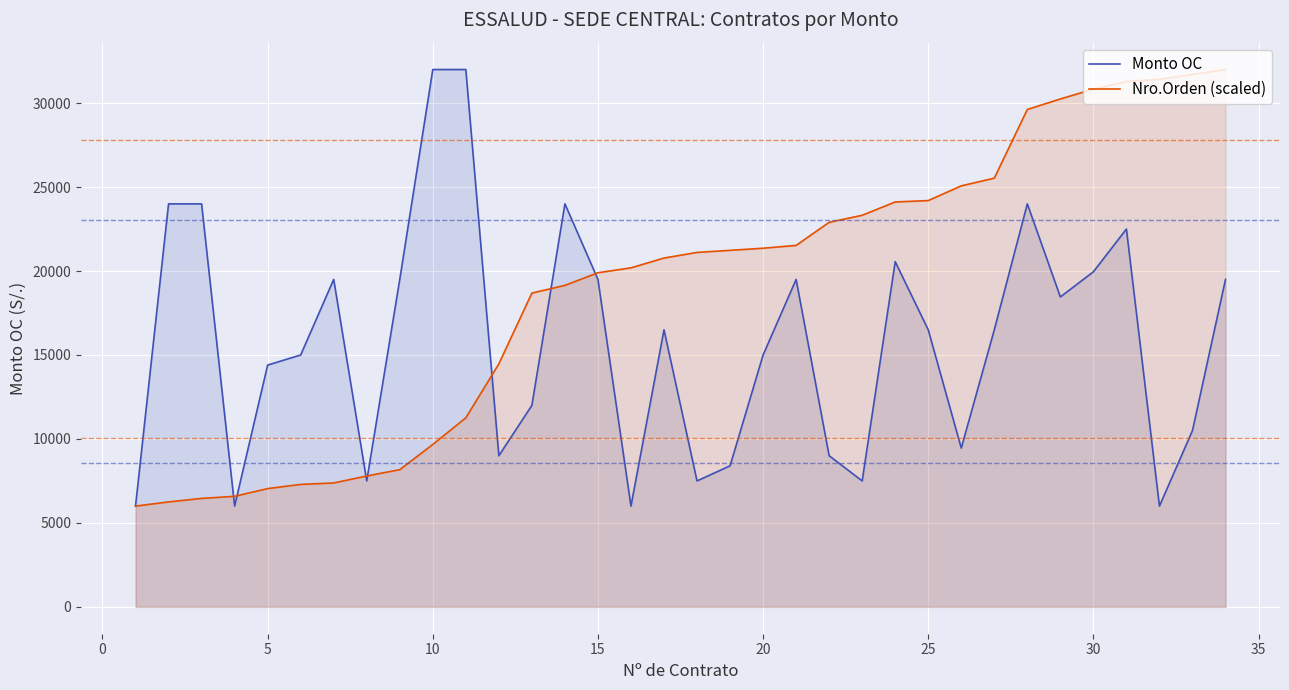

What is the lowest value of the Monto OC series?

6000.0